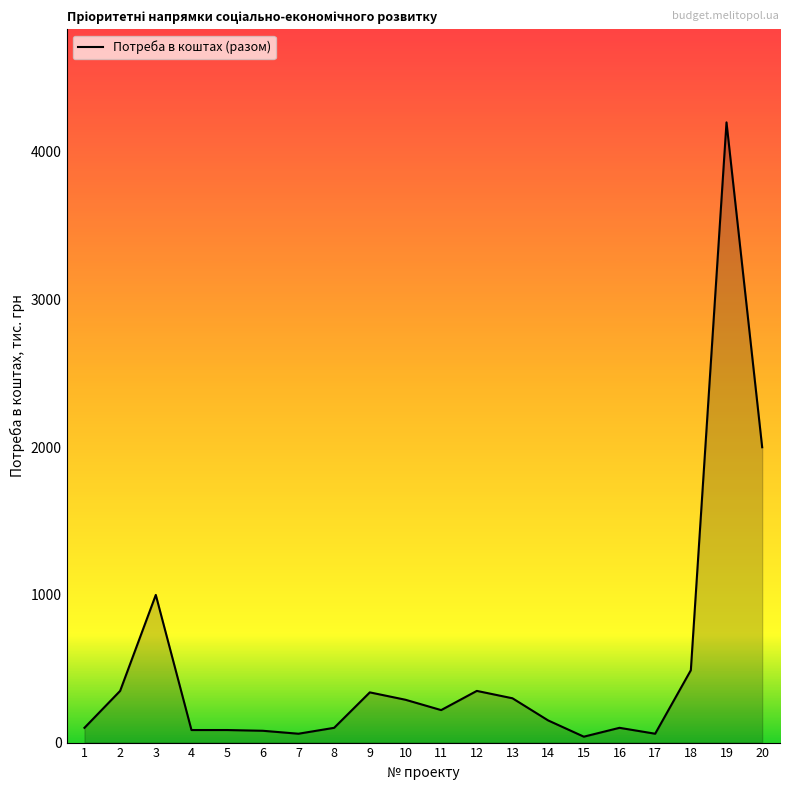

What is the difference between the maximum and minimum values?

4160